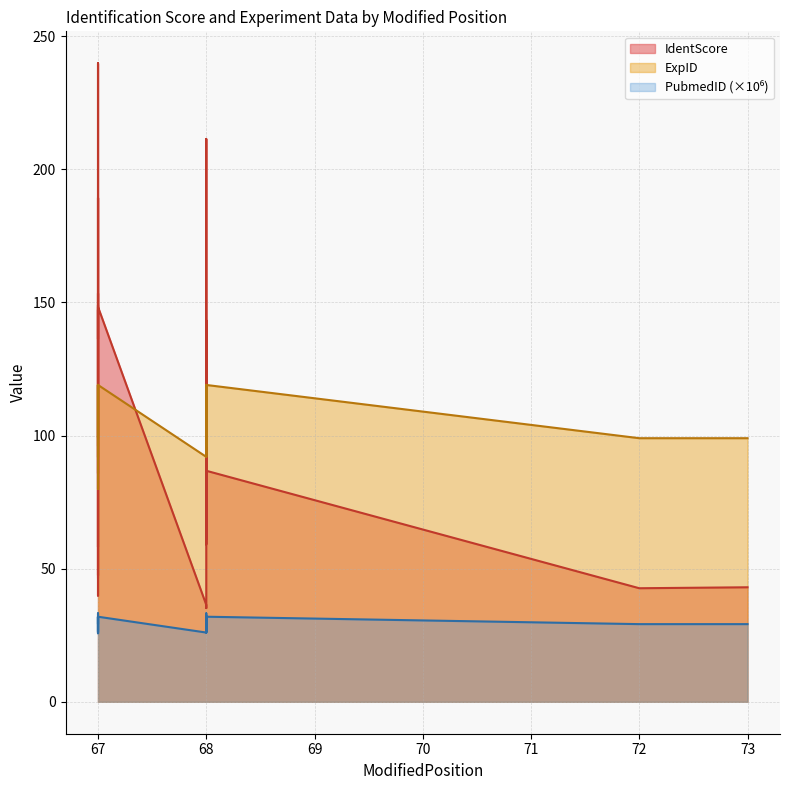

Rank the series by their maximum value, from highest to lowest.

IdentScore, ExpID, PubmedID